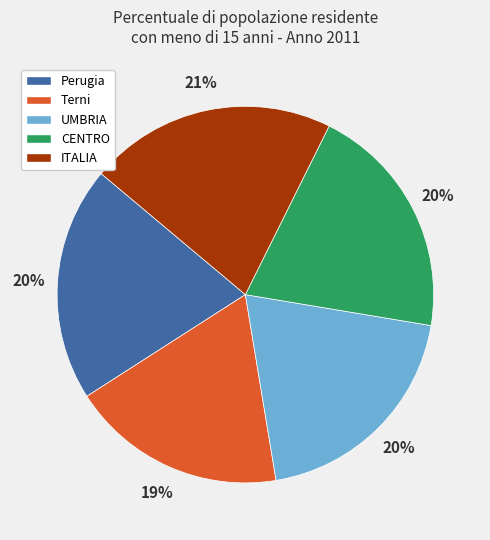

How many segments does this pie chart have?

5